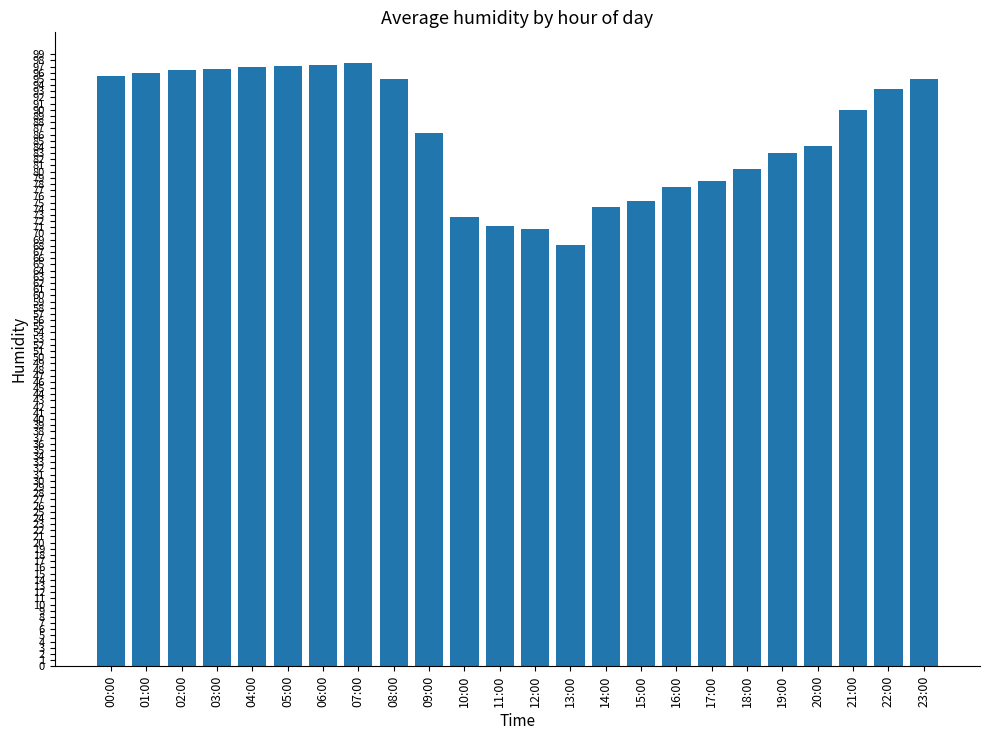

Does the chart contain stacked bars?

No